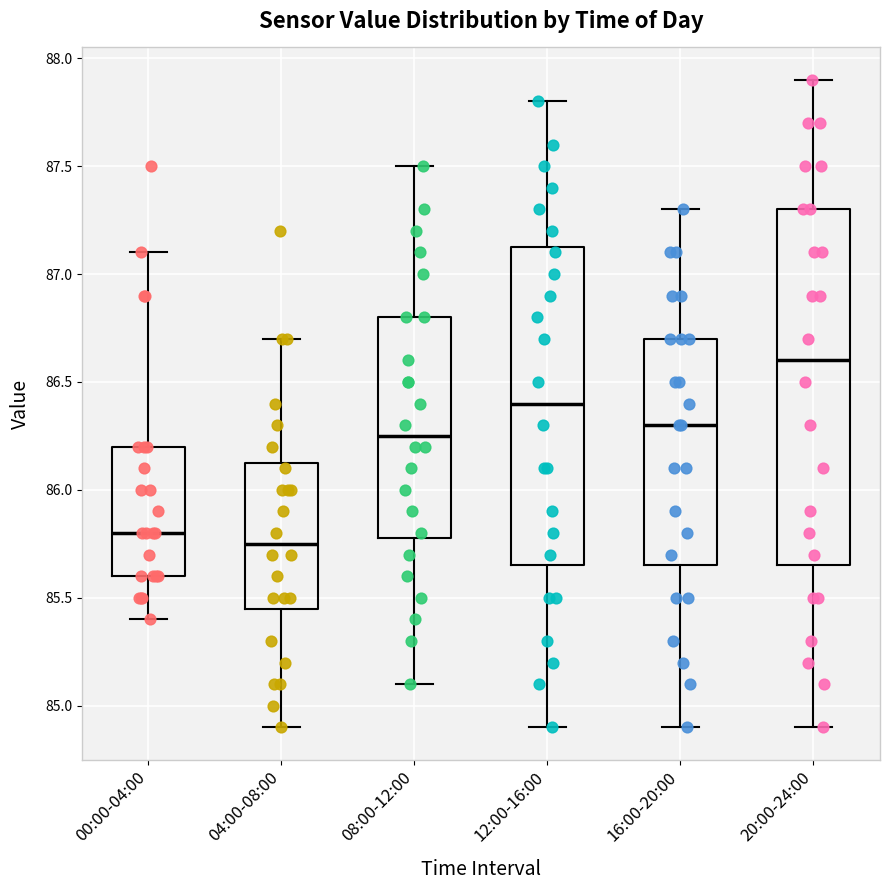

Reading left to right, transcribe this box plot: for each box, give where its median line is, the range the box spans, and where its two whiskers end, as read against the y-axis. The values are not printed on the chart, so give them approximately, as read against the axis.

00:00-04:00: median 85.80, box 85.60 to 86.20, whiskers 85.40 to 87.10
04:00-08:00: median 85.75, box 85.45 to 86.15, whiskers 84.90 to 86.70
08:00-12:00: median 86.25, box 85.80 to 86.80, whiskers 85.10 to 87.50
12:00-16:00: median 86.40, box 85.65 to 87.15, whiskers 84.90 to 87.80
16:00-20:00: median 86.30, box 85.65 to 86.70, whiskers 84.90 to 87.30
20:00-24:00: median 86.60, box 85.65 to 87.30, whiskers 84.90 to 87.90